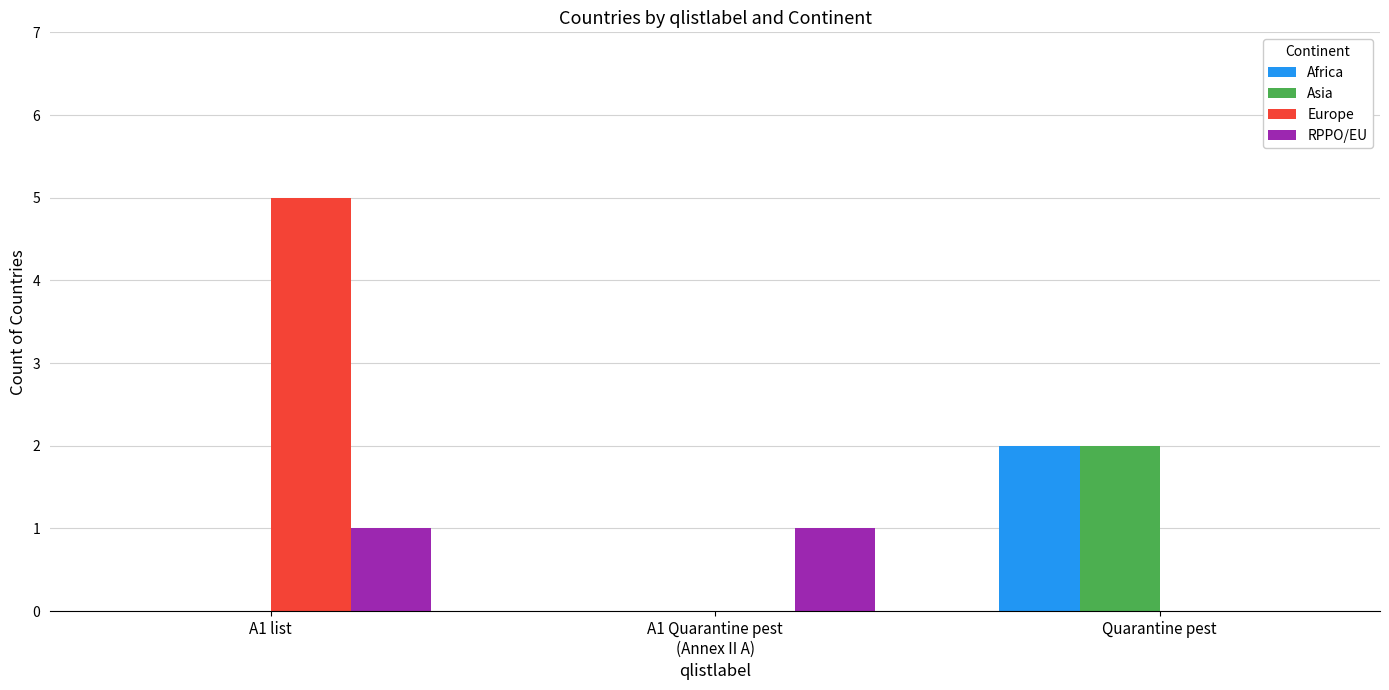

How many distinct data groups are displayed?

4